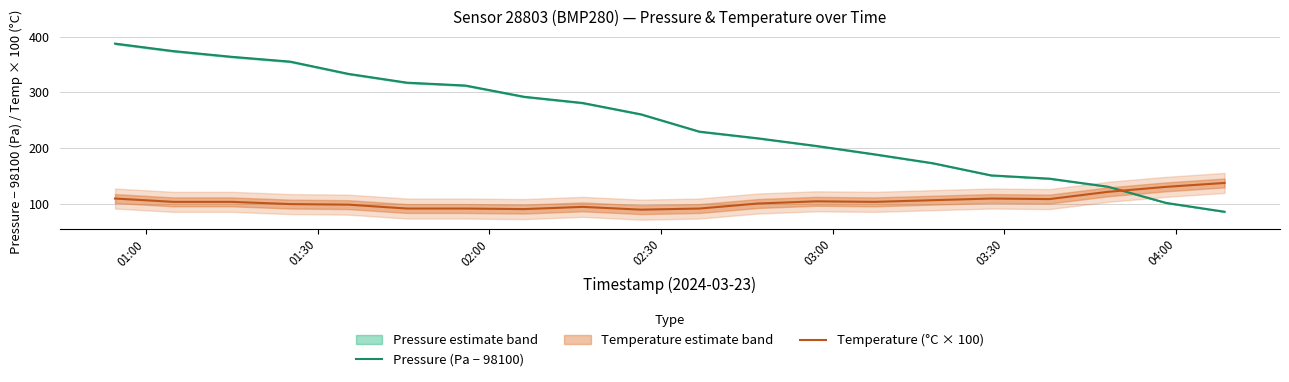

What is the sum of all Temperature (°C × 100) values?

2076.0